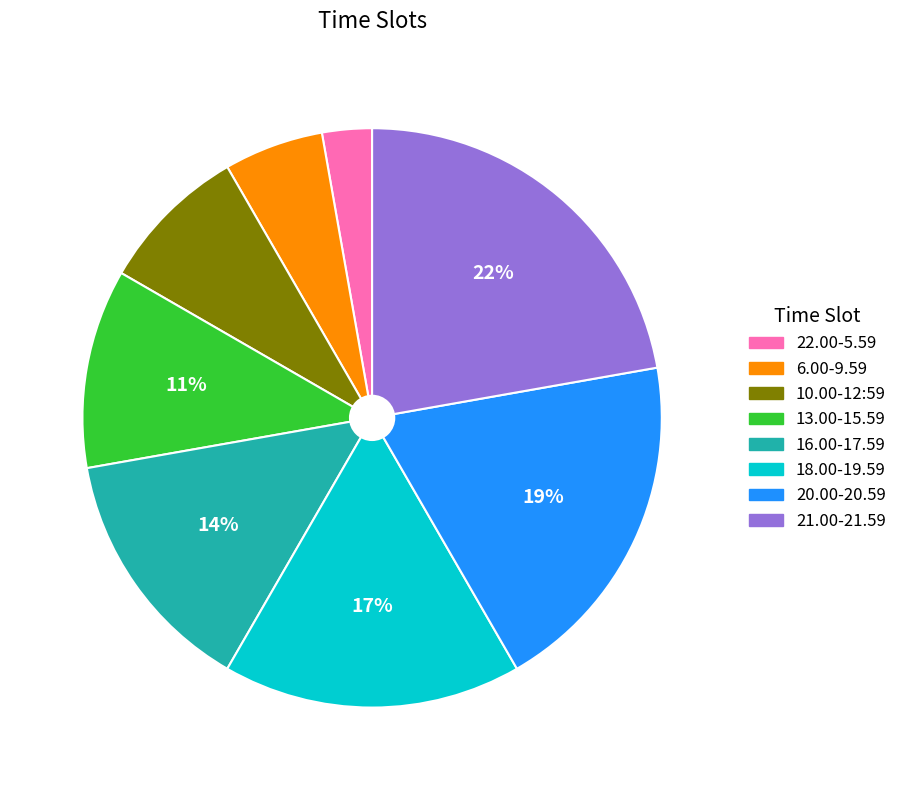

To the nearest percent, what is the average slice percentage?

12%